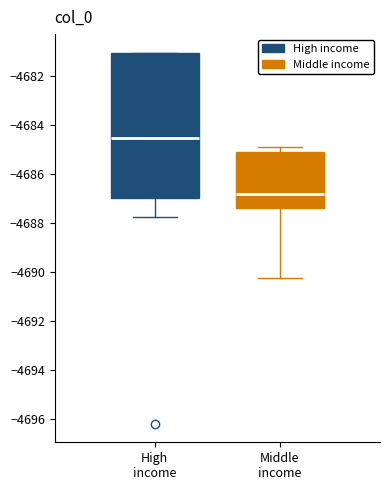

Where does the median line of the box for Middle income sit on the y-axis? The values are not printed on the chart, so give them approximately, as read against the axis.

-4686.8